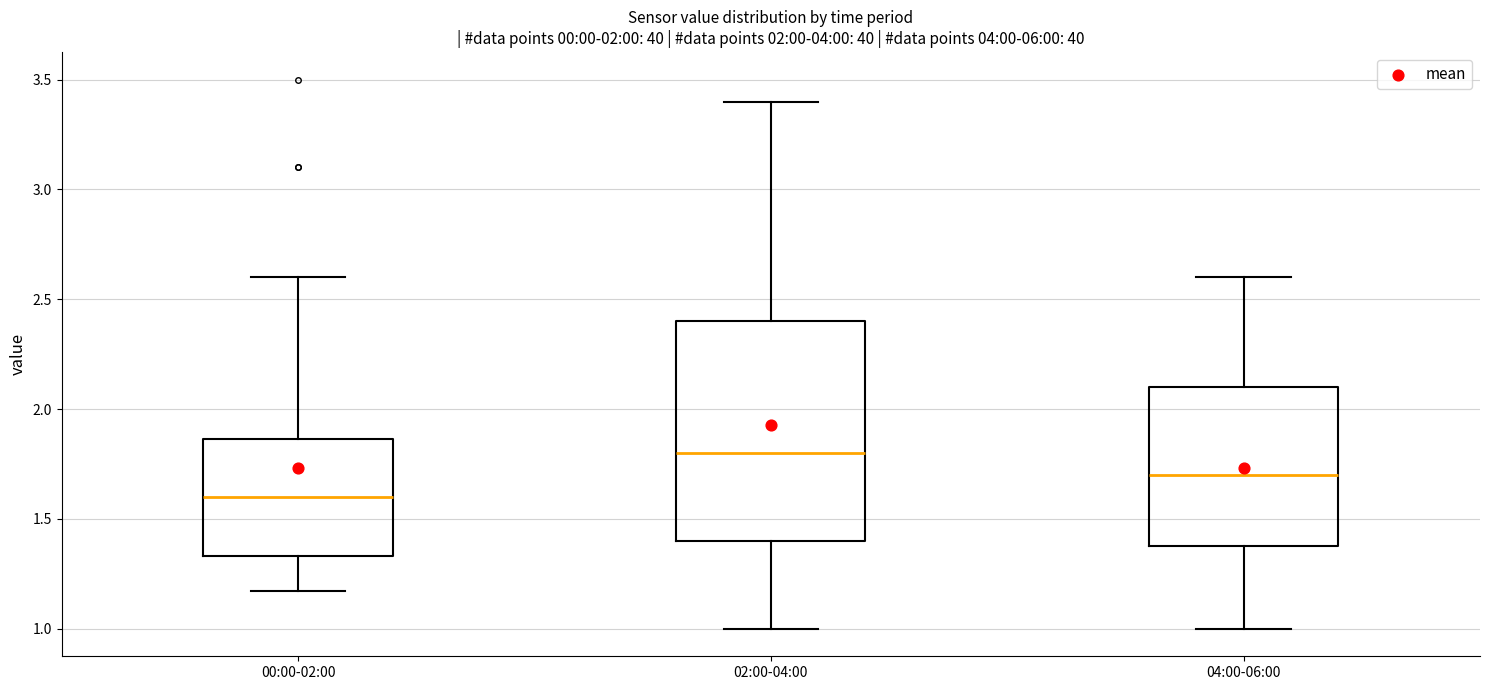

Reading left to right, read every box against the y-axis: the position of its median line, the range the box covers, and the ends of its whiskers. The values are not printed on the chart, so give them approximately, as read against the axis.

00:00-02:00: median 1.60, box 1.35 to 1.85, whiskers 1.15 to 2.60
02:00-04:00: median 1.80, box 1.40 to 2.40, whiskers 1.00 to 3.40
04:00-06:00: median 1.70, box 1.40 to 2.10, whiskers 1.00 to 2.60